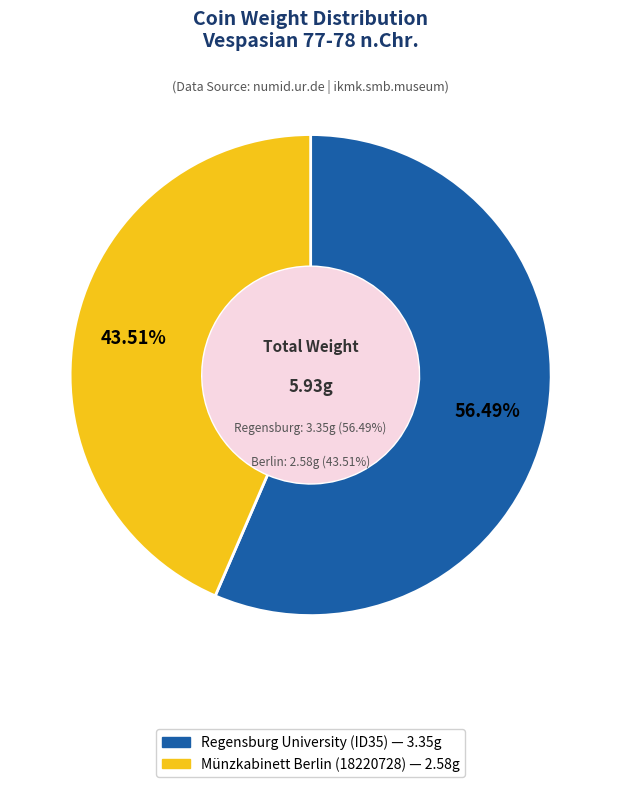

What percentage is NOT represented by Regensburg University
(ID35)?

43.5%